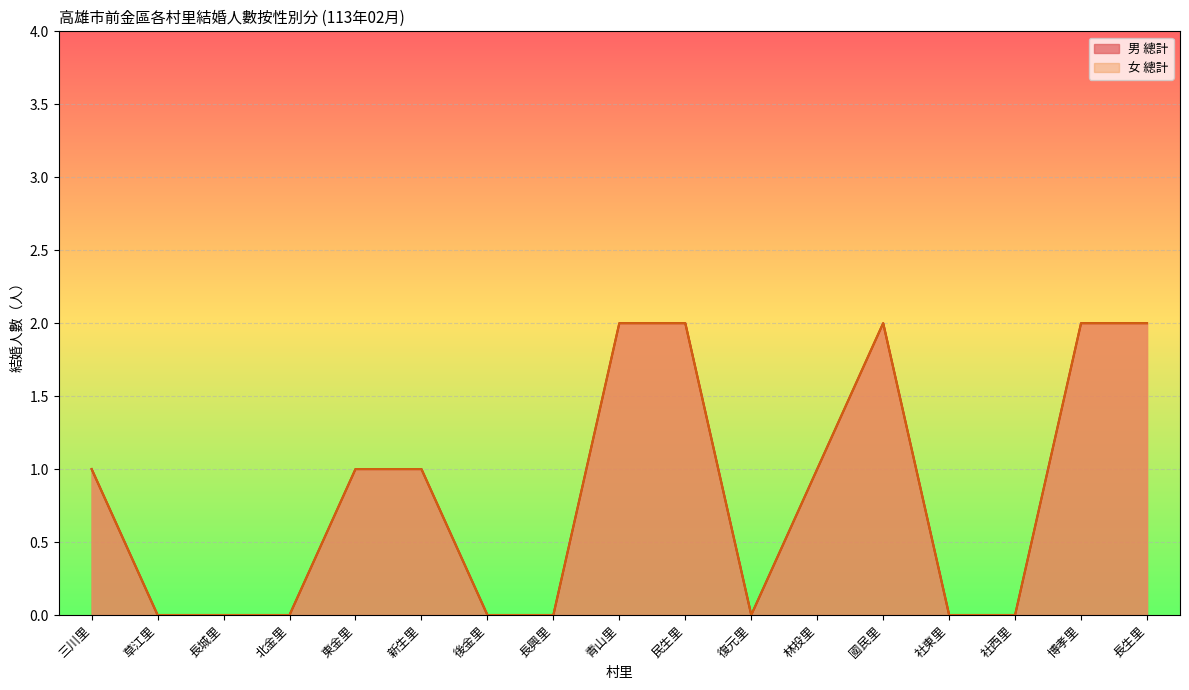

At which label does 男 總計 first exceed 1?

青山里